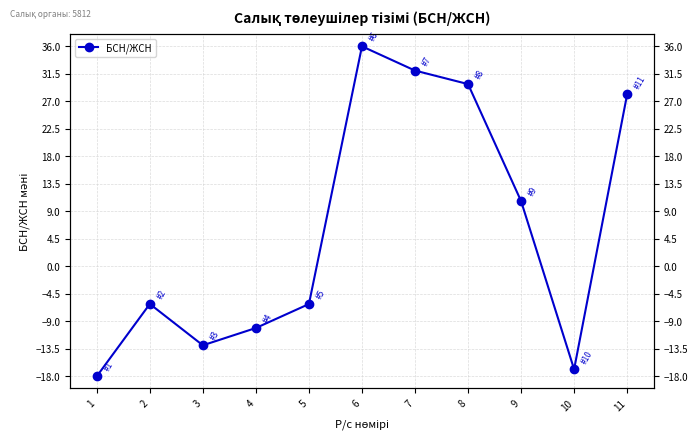

How many points are lower than both their immediate neighbors (excluding endpoints)?

2